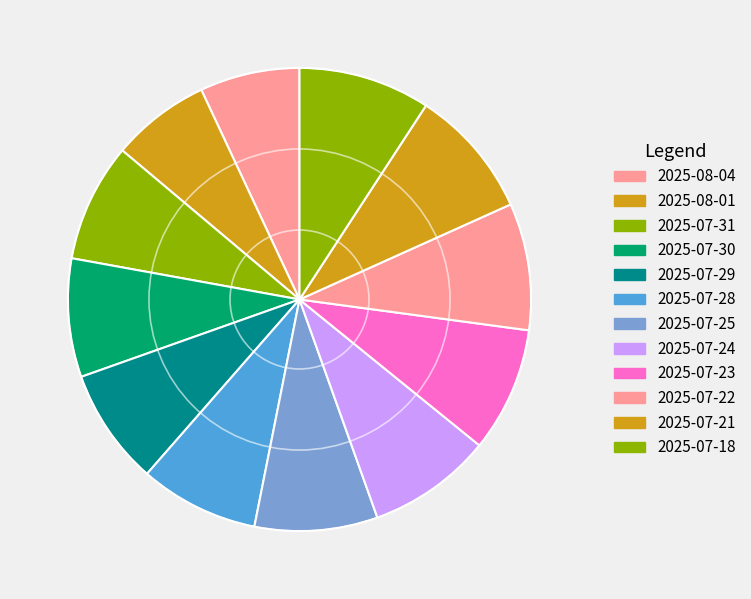

Is there any slice that represents more than half of the pie?

No